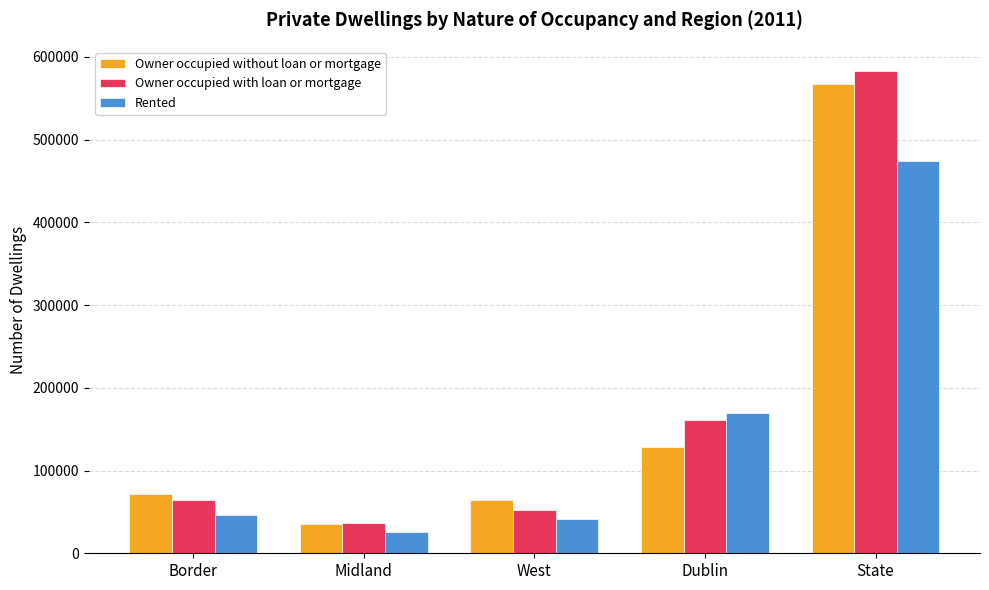

What is the average value of the Rented series?

151530